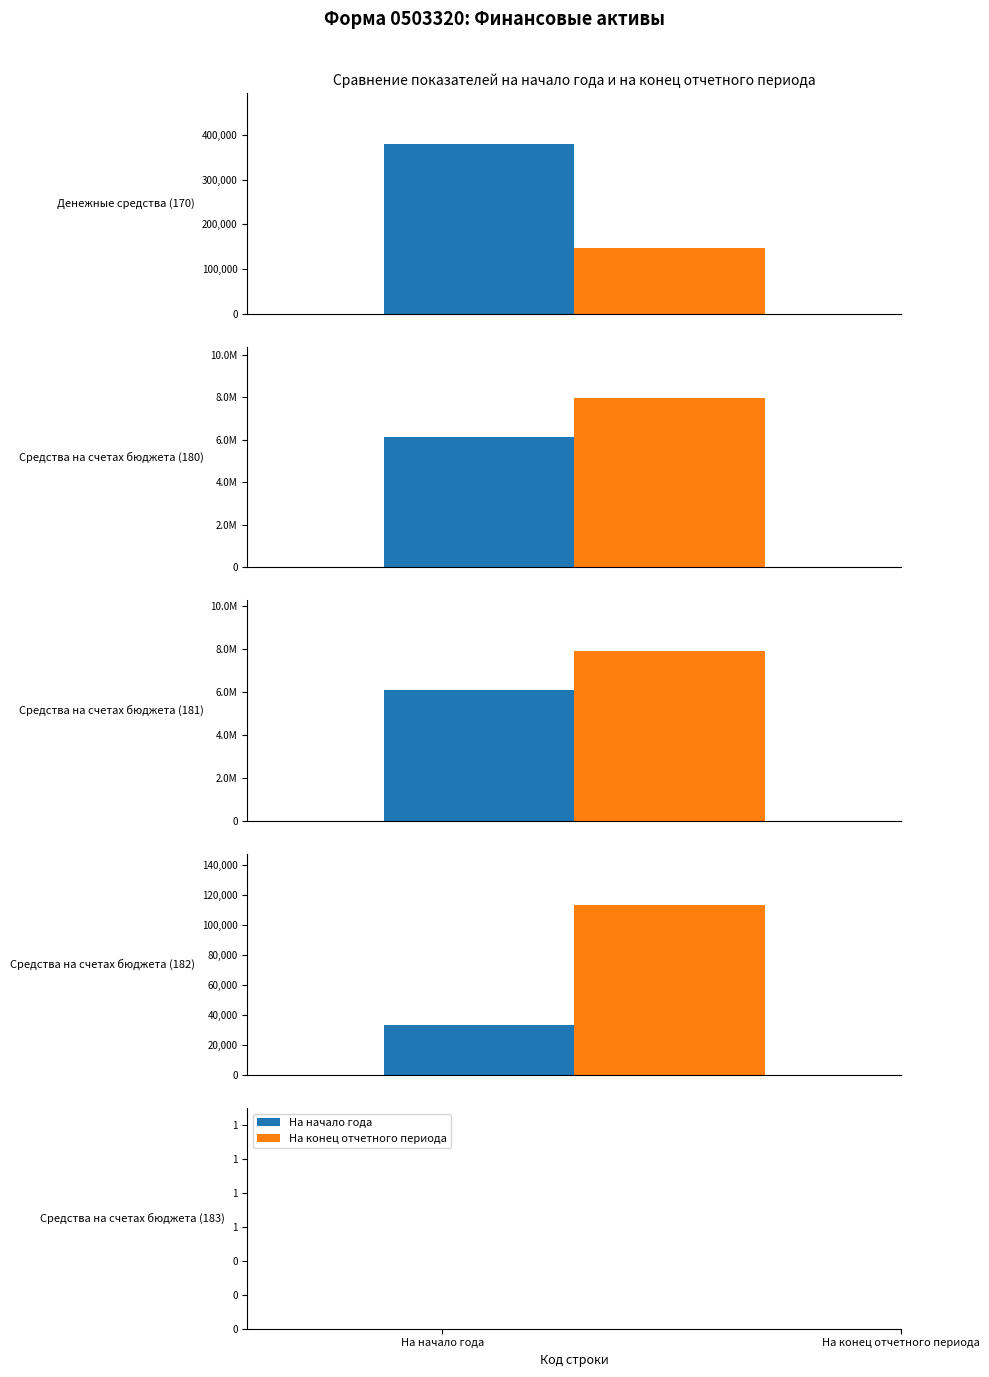

The На начало года series shows 380275.8 at 170. True or false?

True